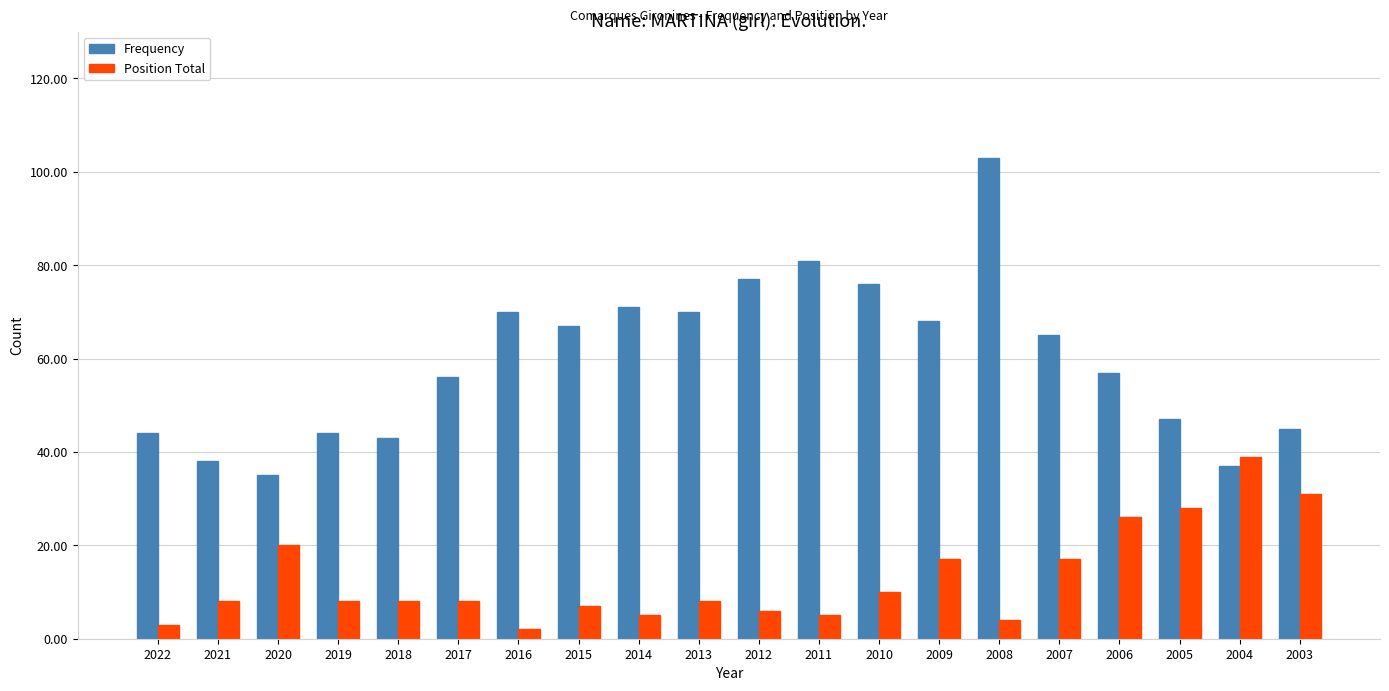

How many bars are there in each group?

2